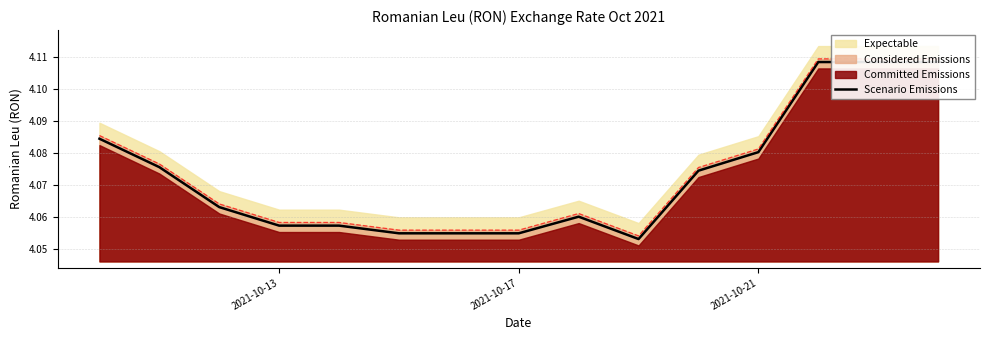

What is the sum of all values?

61.1